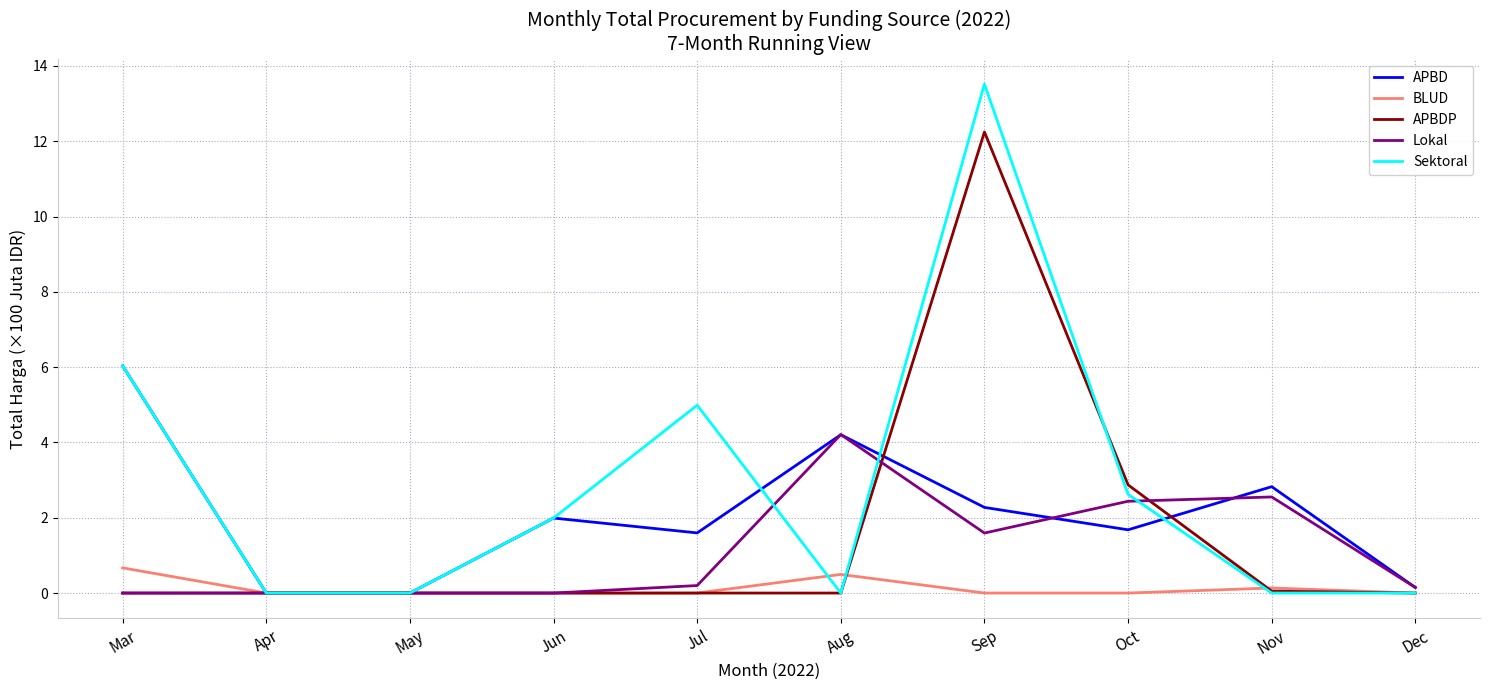

What are all the series names shown in the legend?

APBD, BLUD, APBDP, Lokal, Sektoral